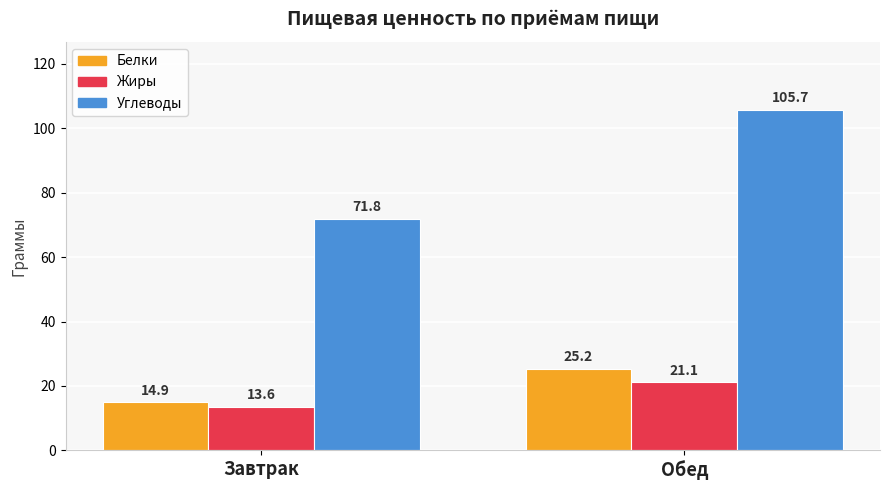

At Завтрак, list the series in order from largest to smallest.

Углеводы, Белки, Жиры